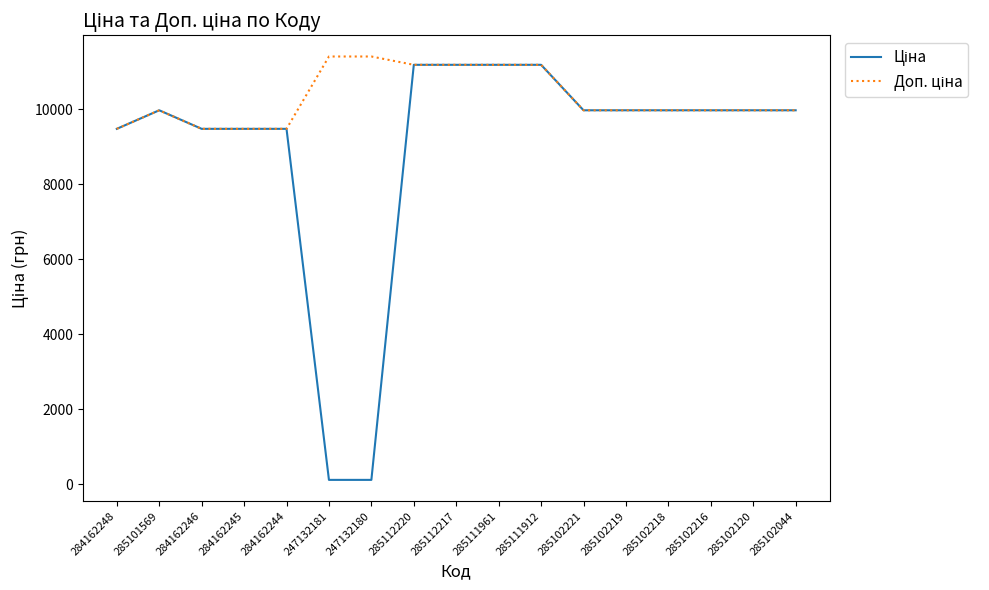

What is the total value across all series at 285102218?

19950.0